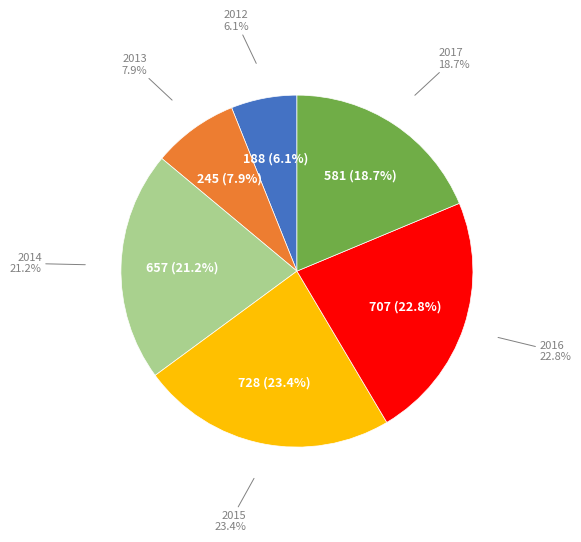

Does 2014 represent more than half of the total?

No